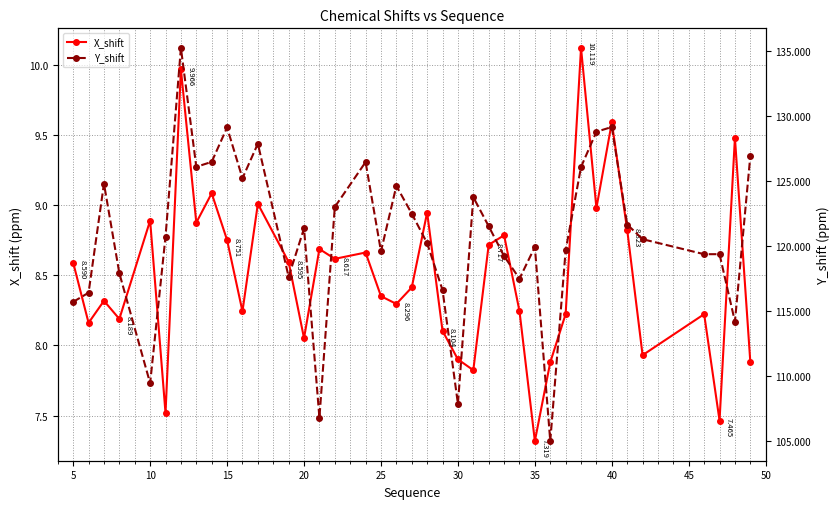

What is the sum of all X_shift values?

331.7